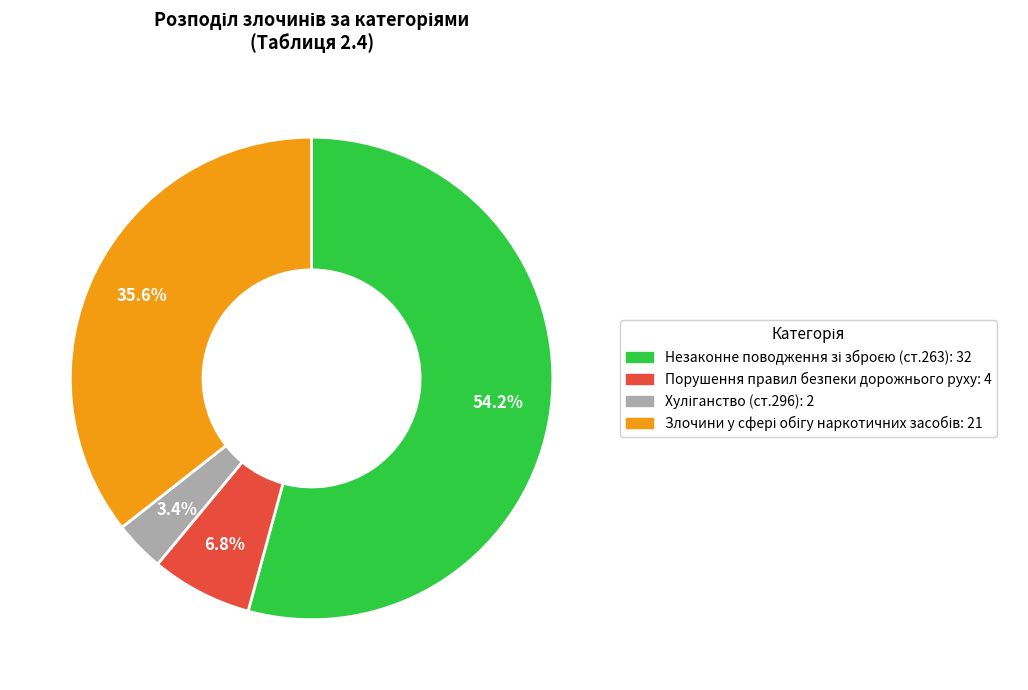

Is there any slice that represents more than half of the pie?

Yes